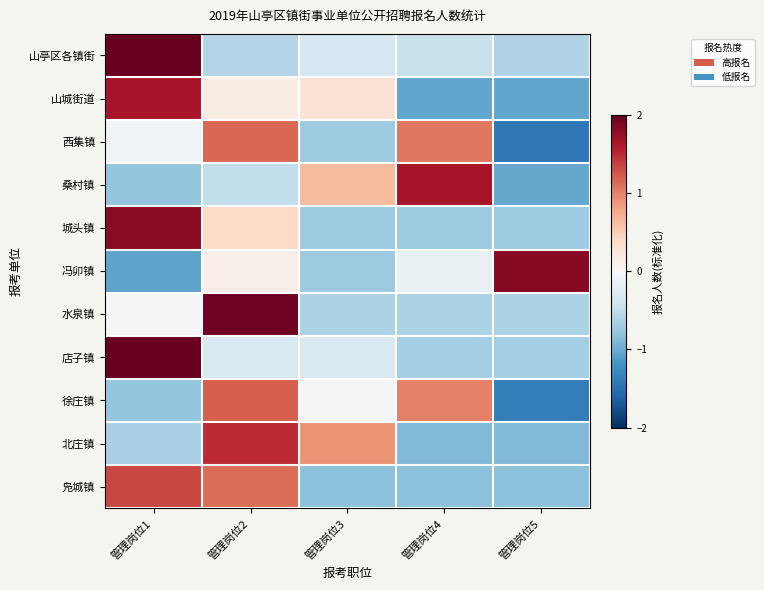

What is the greatest value displayed?

2.0